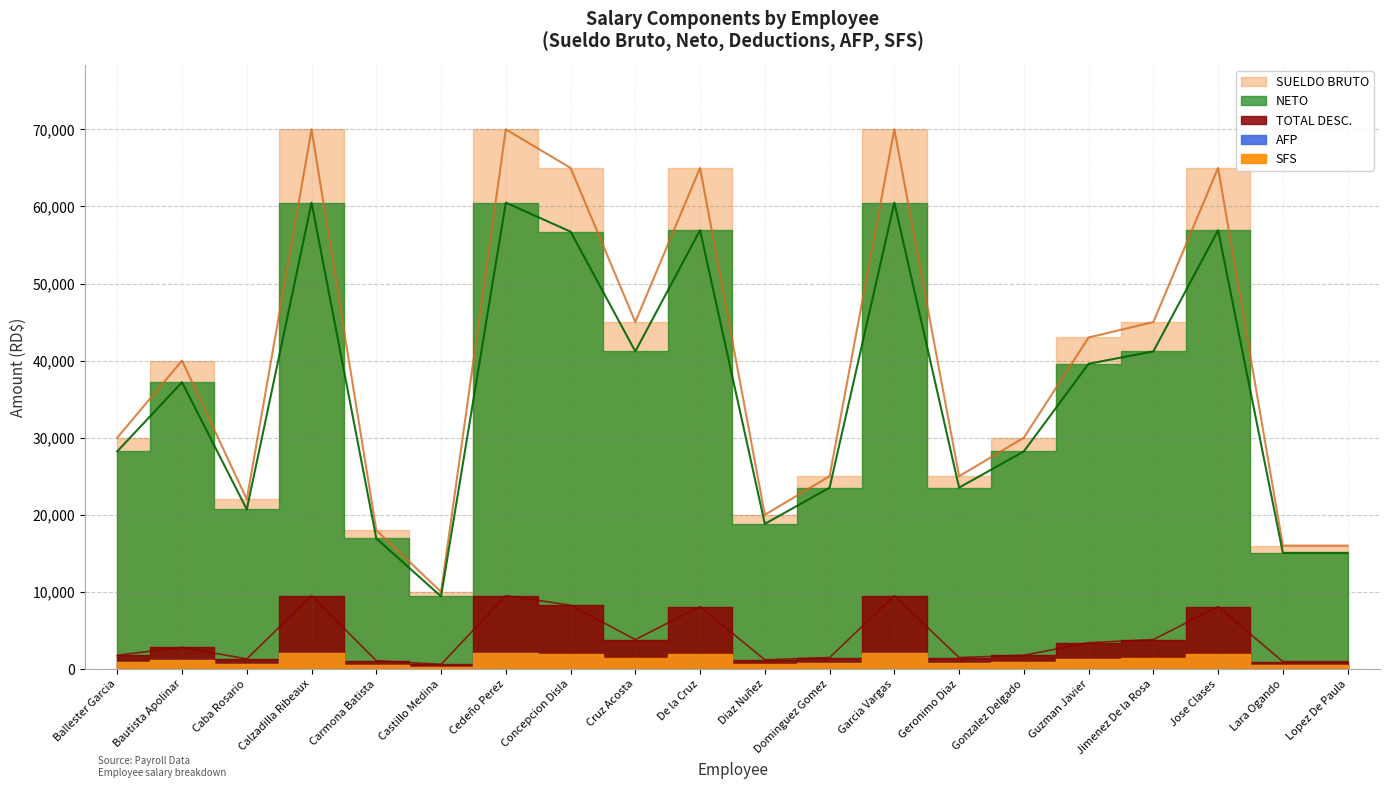

Rank the categories by SUELDO BRUTO value from highest to lowest.

Calzadilla Ribeaux, Cedeño Perez, Garcia Vargas, Concepcion Disla, De la Cruz, Jose Clases, Cruz Acosta, Jimenez De la Rosa, Guzman Javier, Bautista Apolinar, Ballester Garcia, Gonzalez Delgado, Dominguez Gomez, Geronimo Diaz, Caba Rosario, Diaz Nuñez, Carmona Batista, Lara Ogando, Lopez De Paula, Castillo Medina